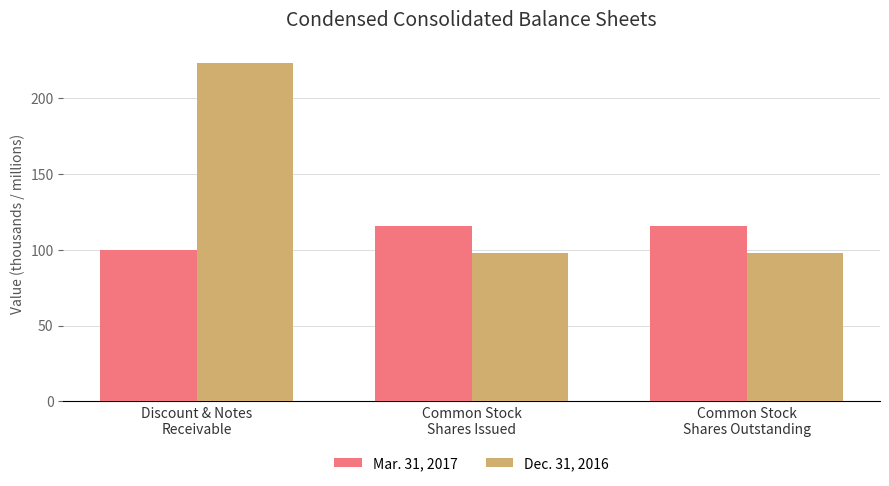

Which series has the widest spread of values?

Dec. 31, 2016